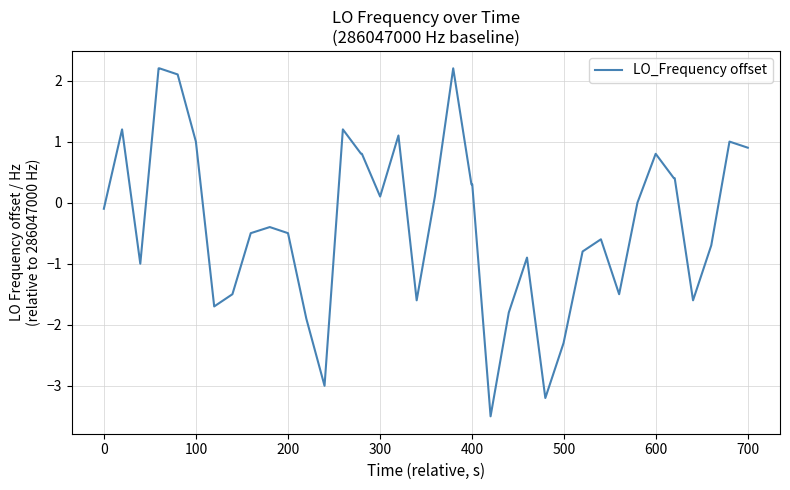

How many distinct data groups are displayed?

1